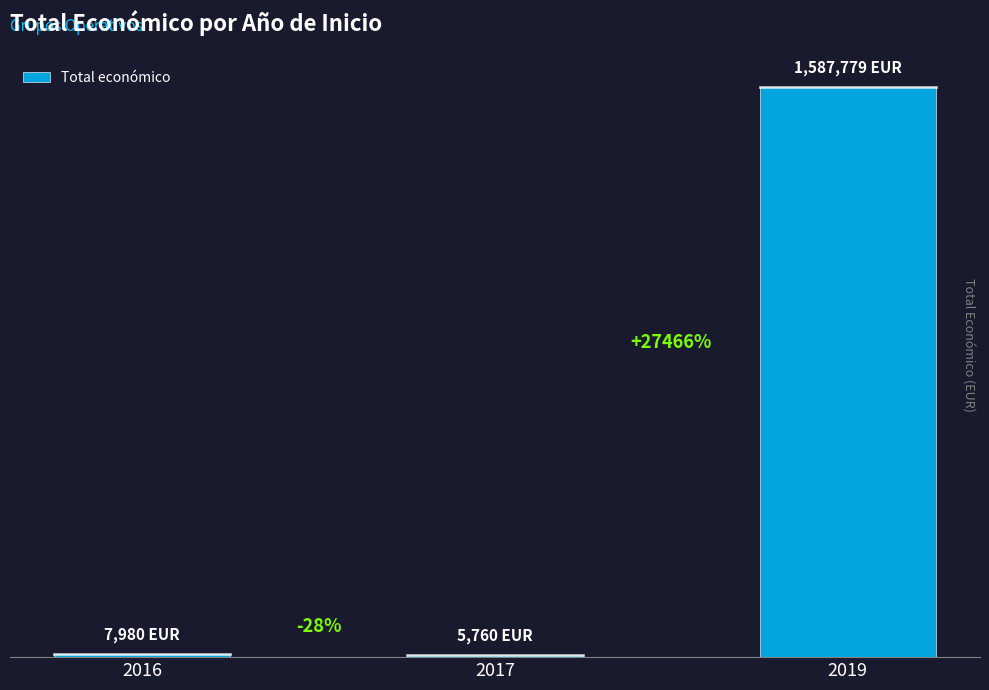

List the labels in order of value, smallest first.

2017, 2016, 2019